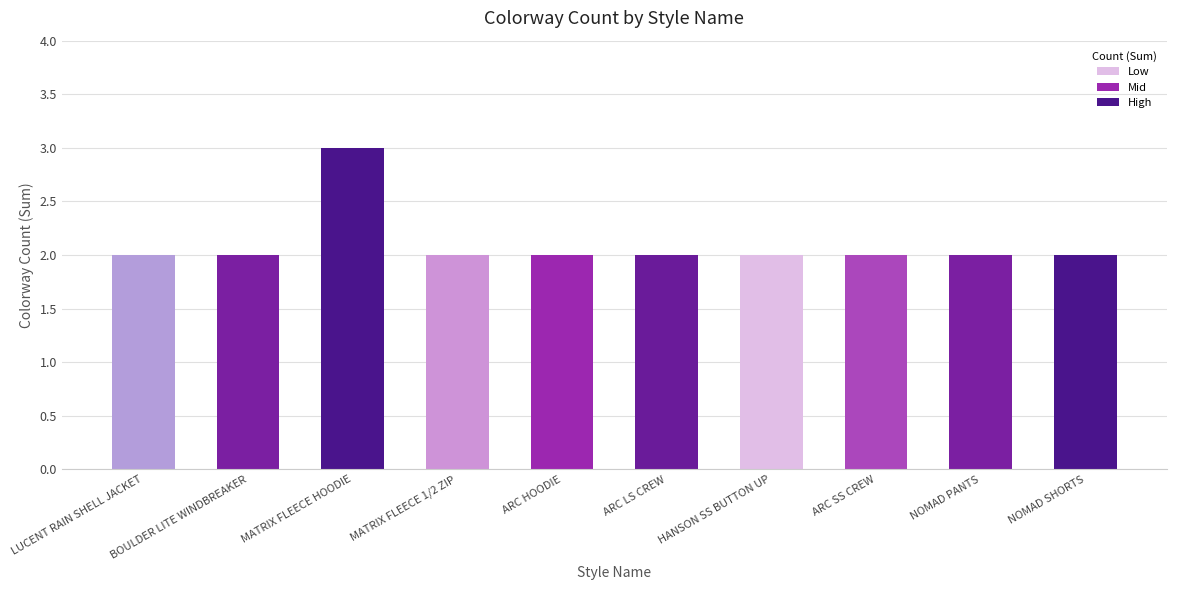

What is the ratio of the value at NOMAD PANTS to the value at BOULDER LITE WINDBREAKER?

1.0